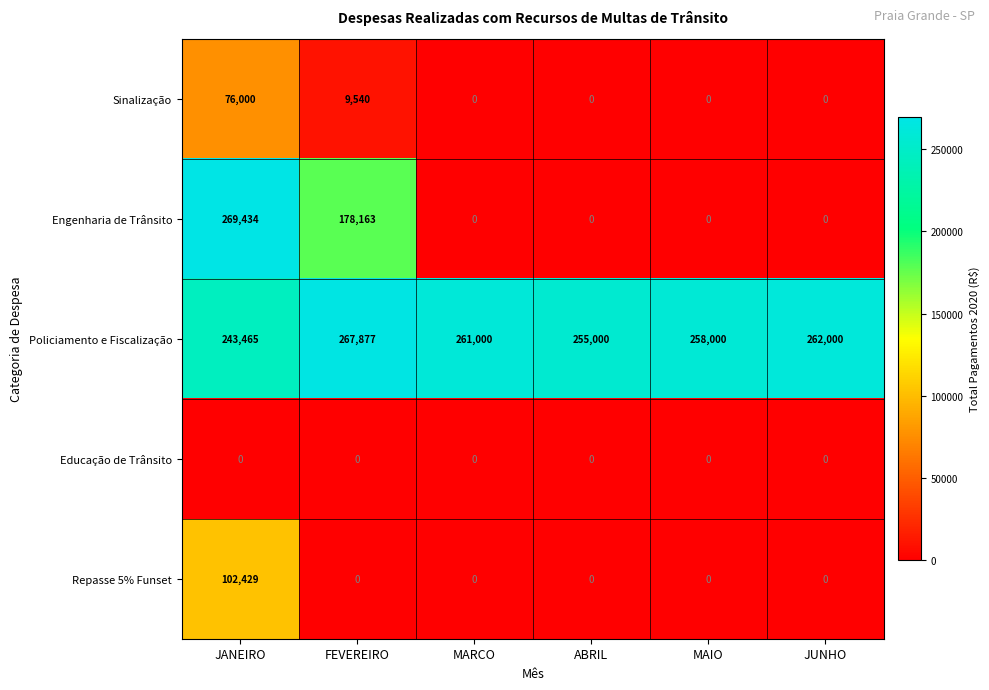

At which category does the chart reach its peak across all series?

JANEIRO